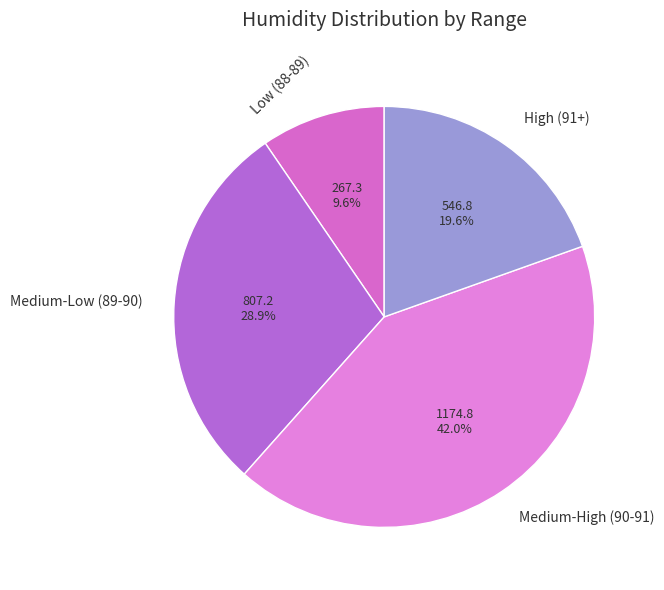

Which category has the biggest portion of the pie?

Medium-High (90-91)